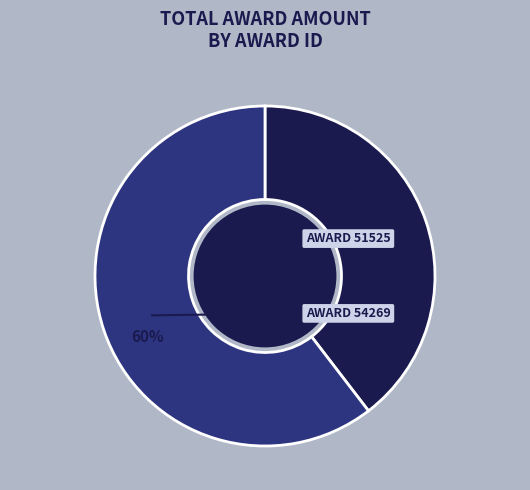

How many segments does this pie chart have?

2